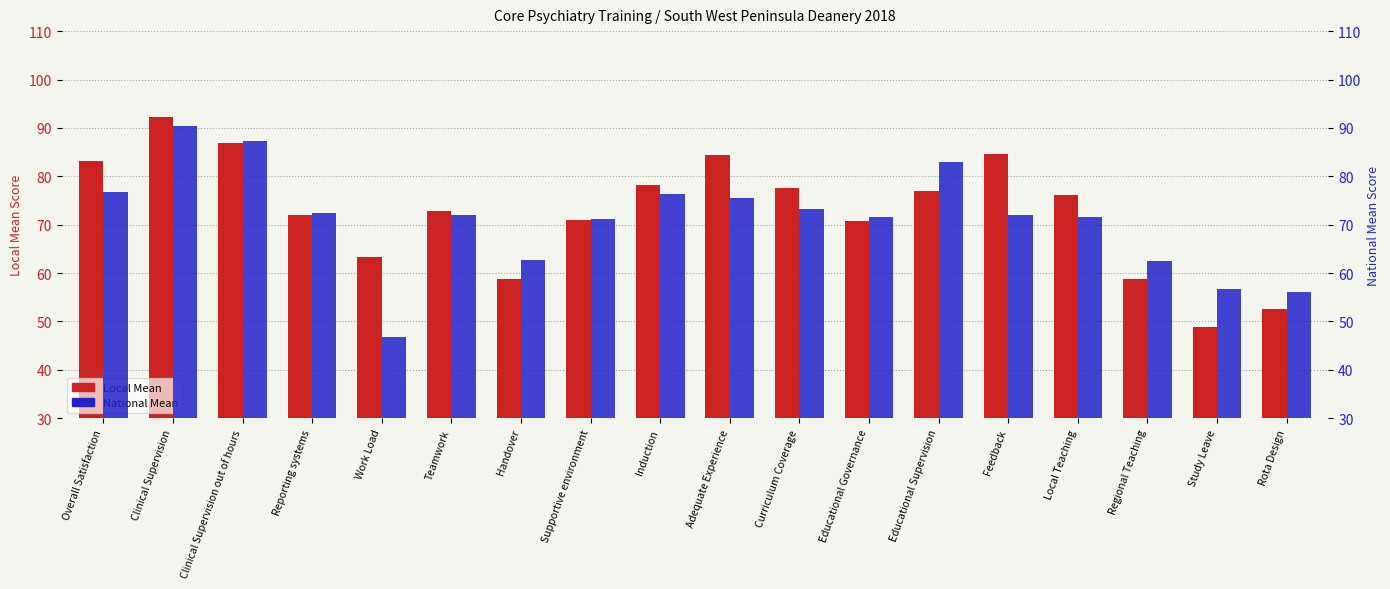

At which category is the sum across all series the highest?

Clinical Supervision